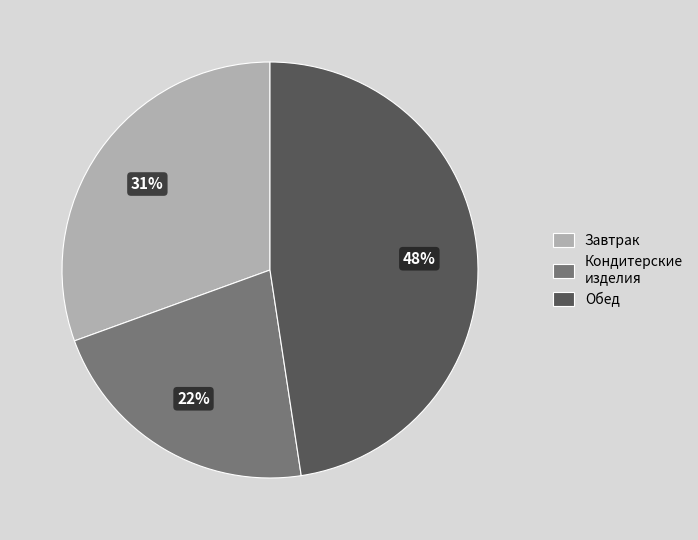

Between Обед and Завтрак, which is larger?

Обед